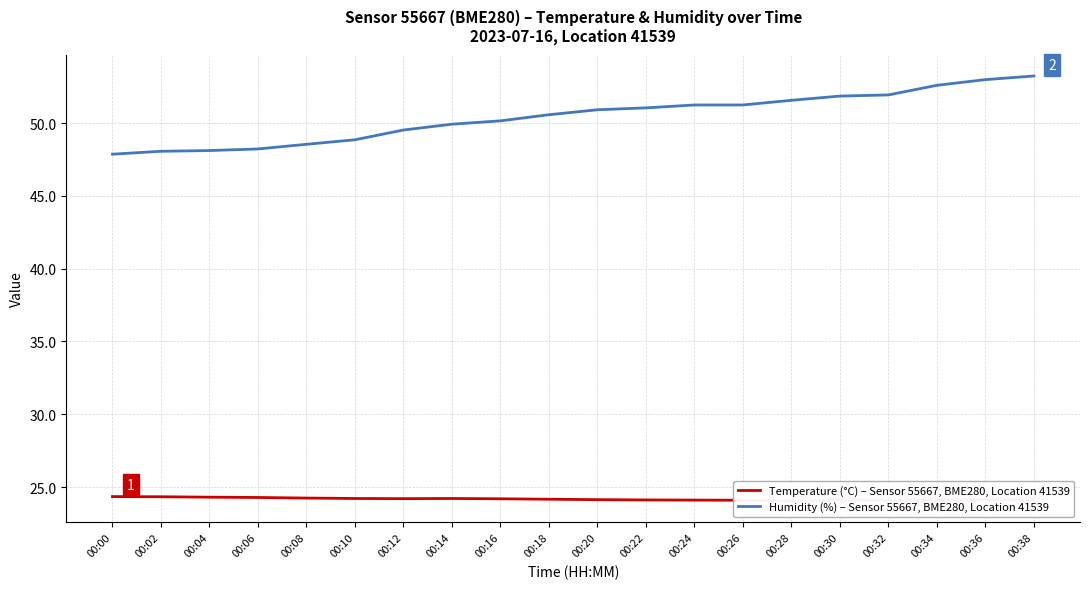

What is the sum of all Temperature (°C) – Sensor 55667, BME280, Location 41539 values?

483.7